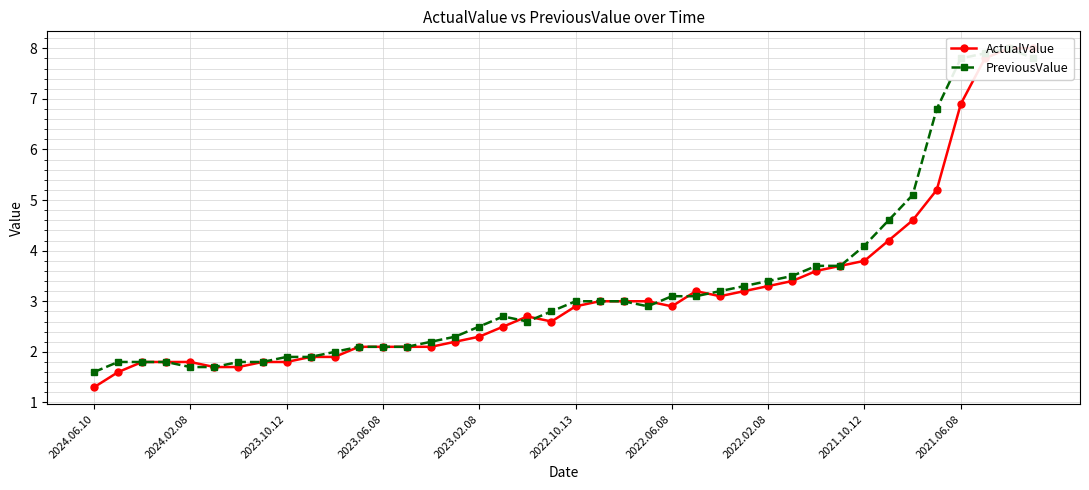

What is the difference between the ActualValue values at 10 and 19?

0.7